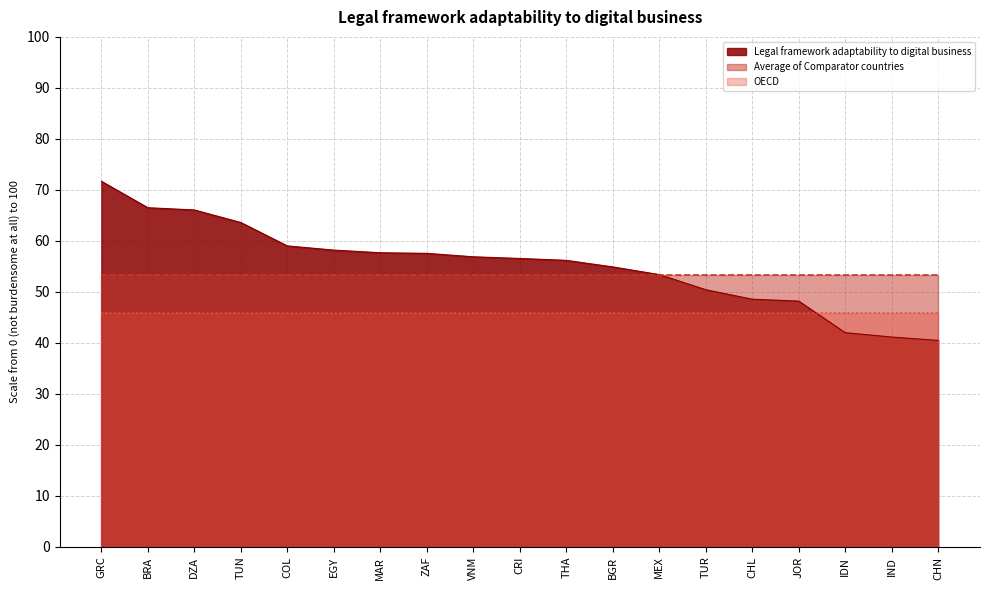

True or false: OECD has a value of 45.9 at GRC.

True